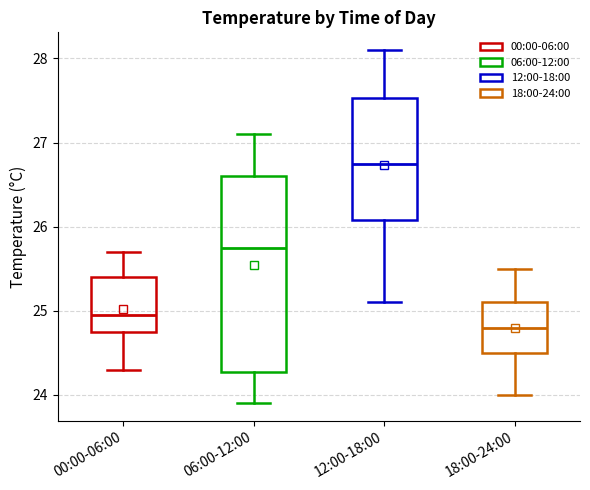

Which box is the tallest, from its lower edge to its upper edge?

06:00-12:00